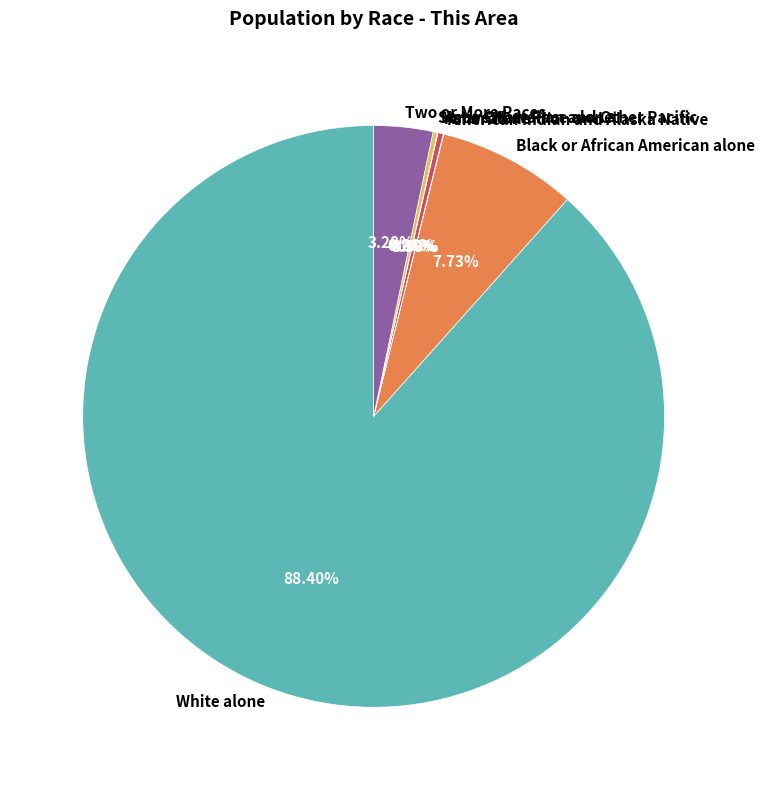

What percentage is the White alone slice, to the nearest percent?

88%